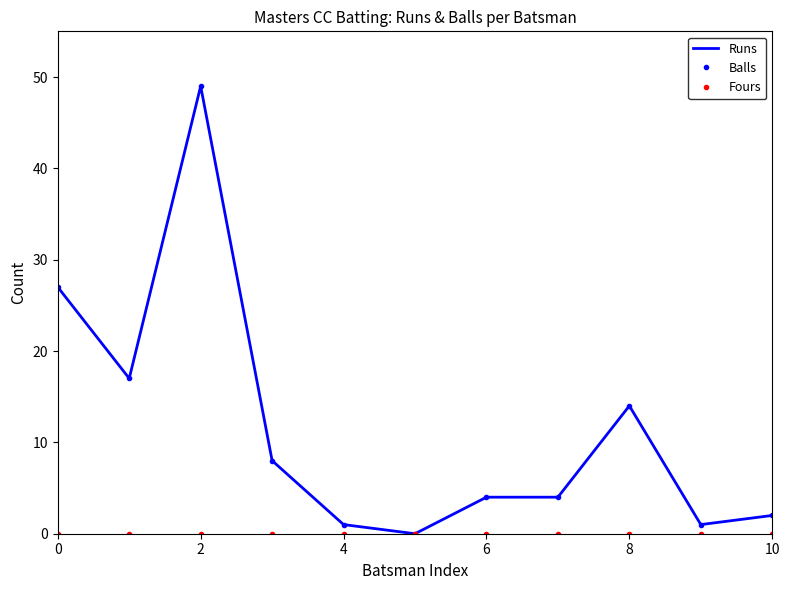

What are all the series names shown in the legend?

Runs, Balls, Fours